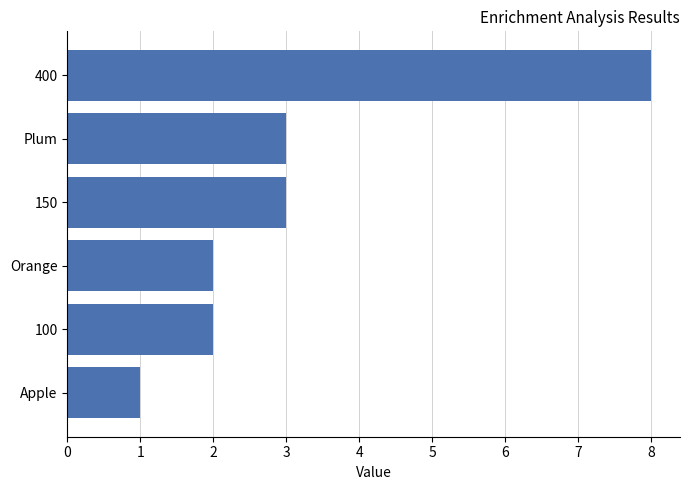

Reading top to bottom, list all the values displayed in this chart.

8	3	3	2	2	1